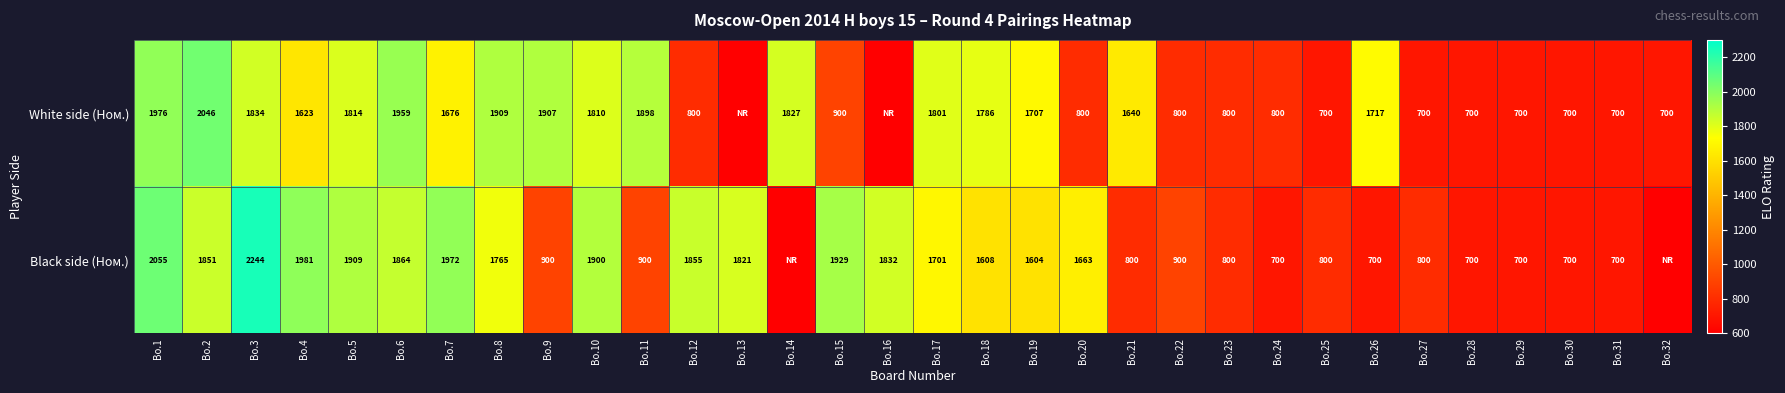

Which category has the lowest value across all series?

Bo.13